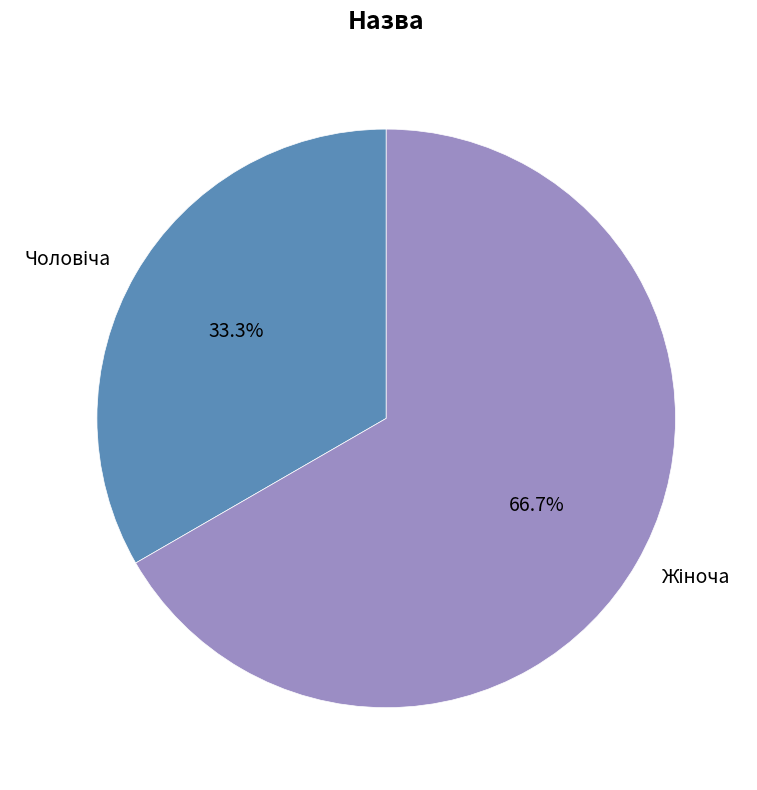

Is there a majority slice in this chart?

Yes